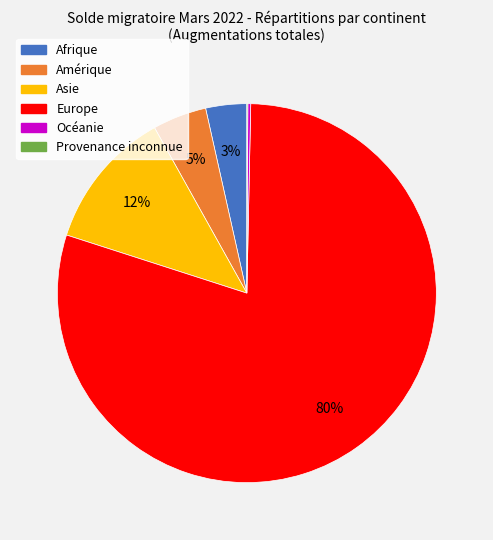

The Asie slice represents 12% of the pie. True or false?

True